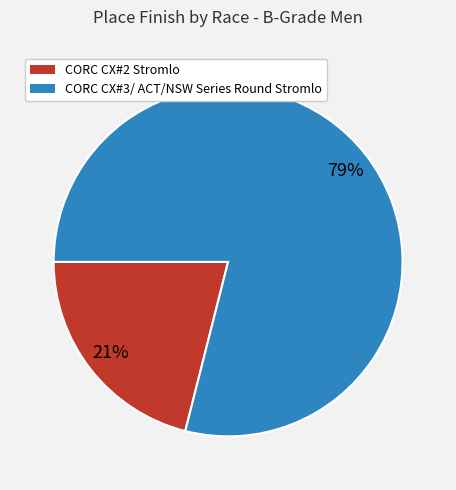

Which category has the smallest portion of the pie?

CORC CX#2 Stromlo